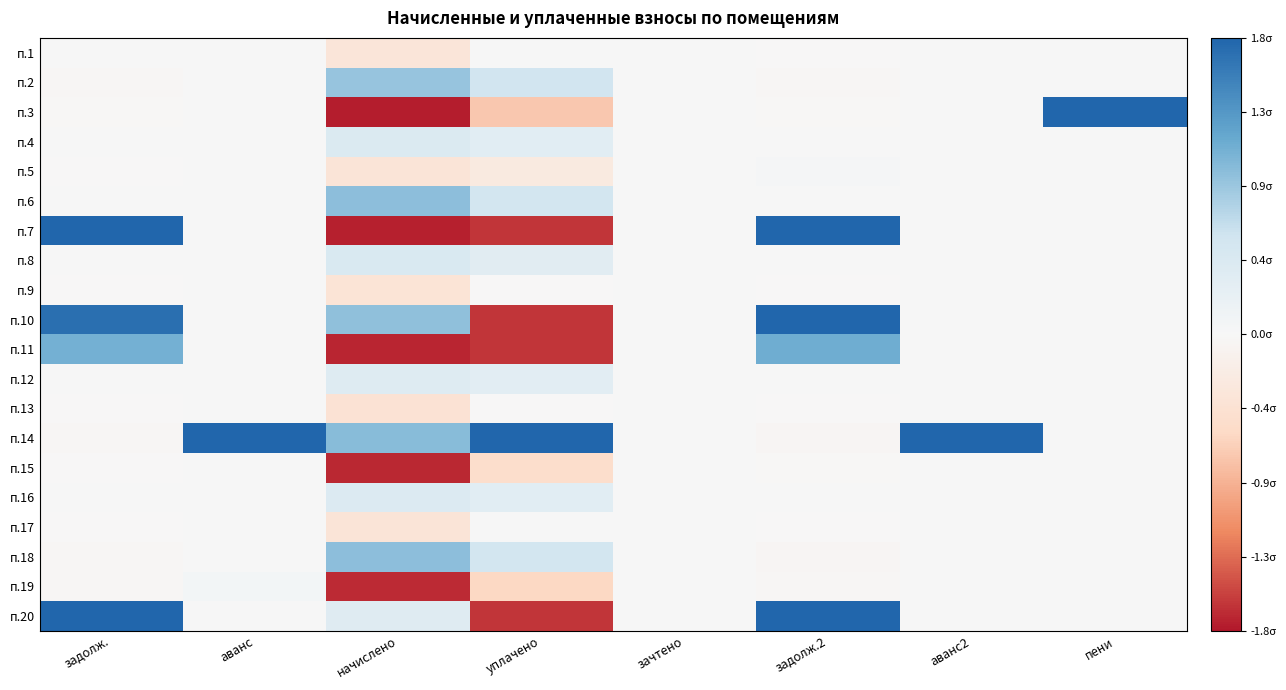

At which category is the sum across all series the highest?

задолж.2